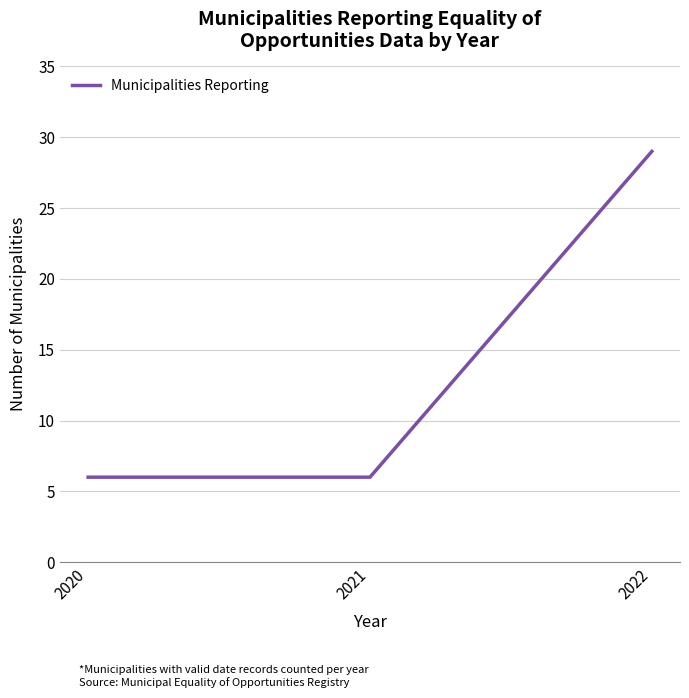

What is the difference between the values at 2022 and 2021?

23